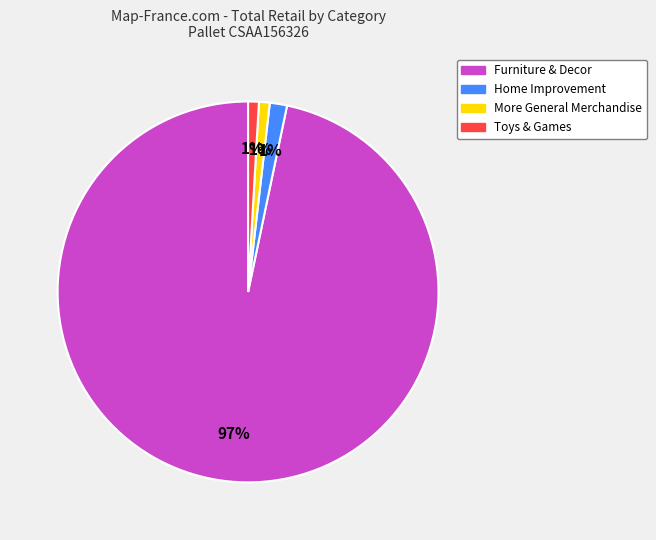

Is there any slice that represents more than half of the pie?

Yes